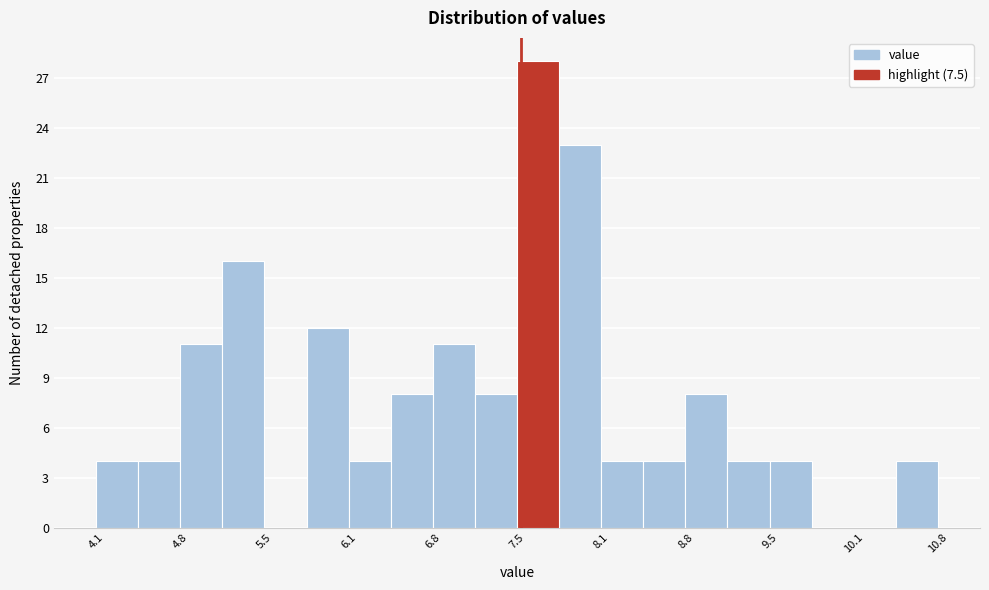

Around what value on the x-axis is the tallest bar? Give the approximate position of its centre, as read against the axis.

7.6